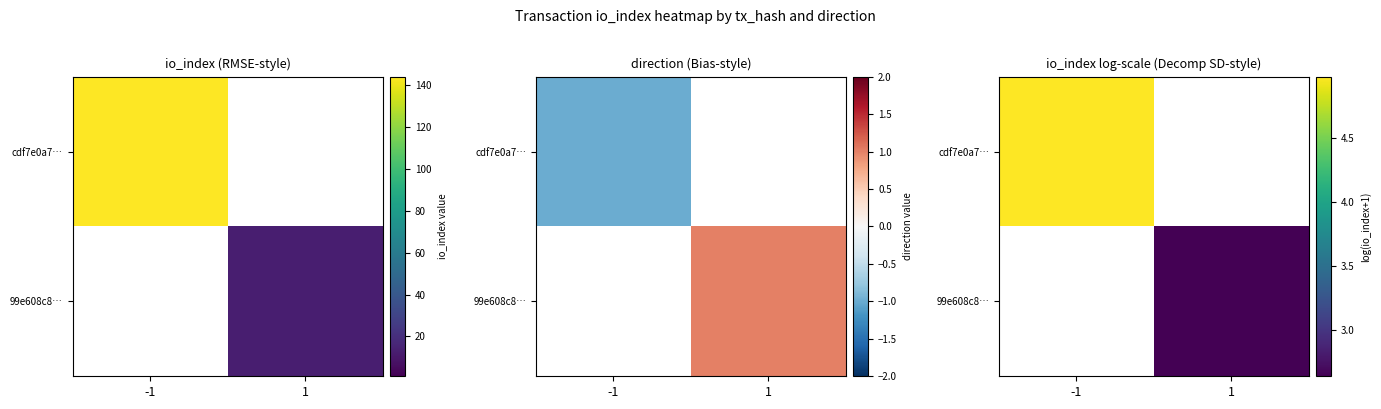

Count the number of data series in this chart.

2